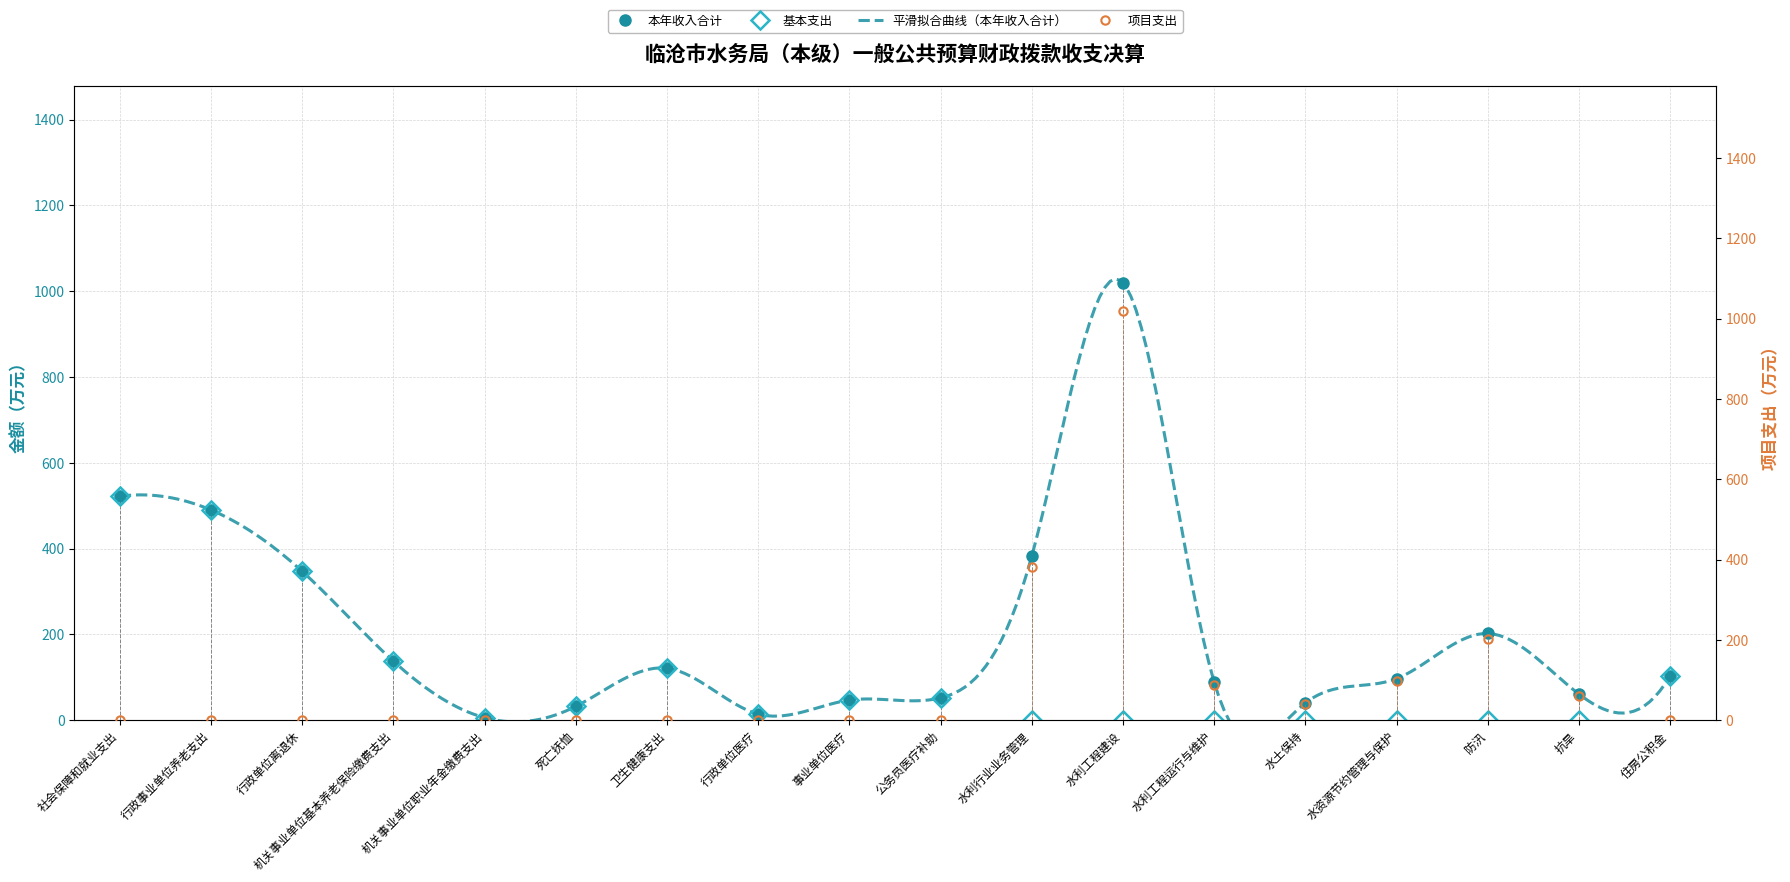

Which series has the widest spread of values?

项目支出